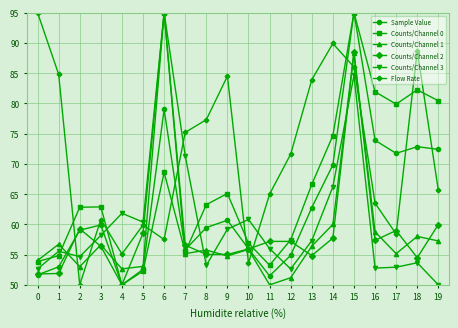

At which label does Flow Rate reach its minimum?

2